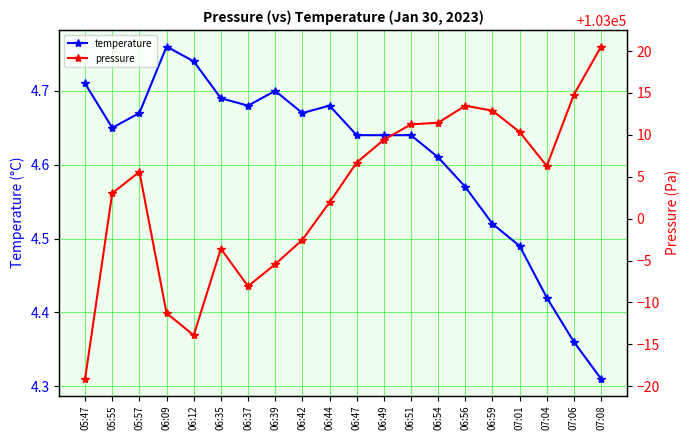

Read the temperature value at 06:59.

4.5